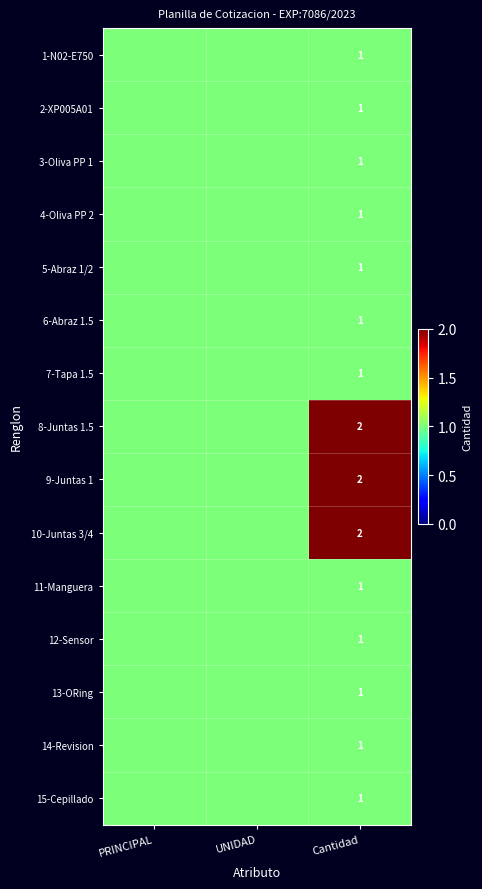

The 6-Abraz 1.5 series shows 1 at Cantidad. True or false?

True